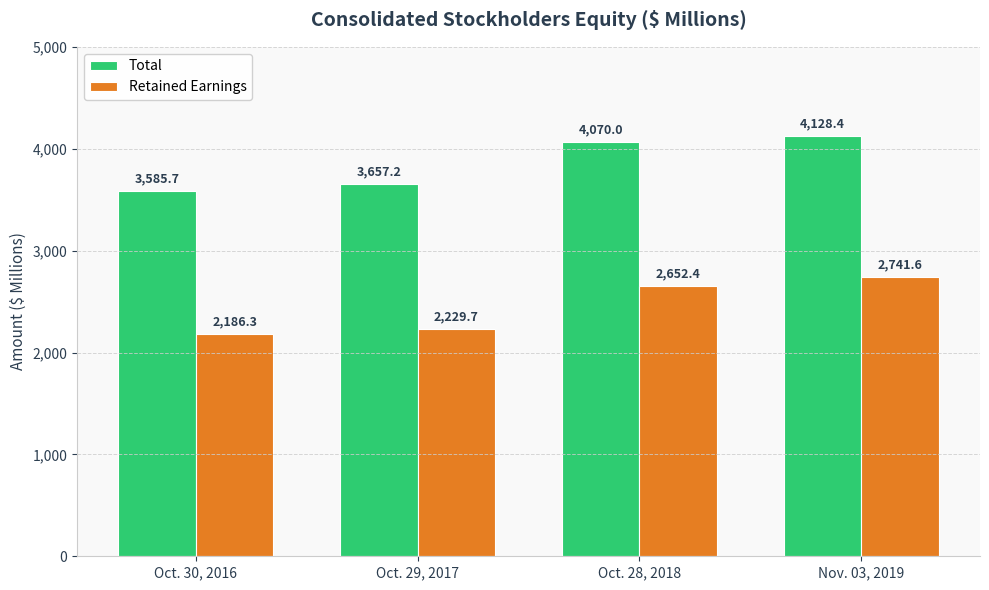

List the series in order of their overall mean, lowest first.

Retained Earnings, Total